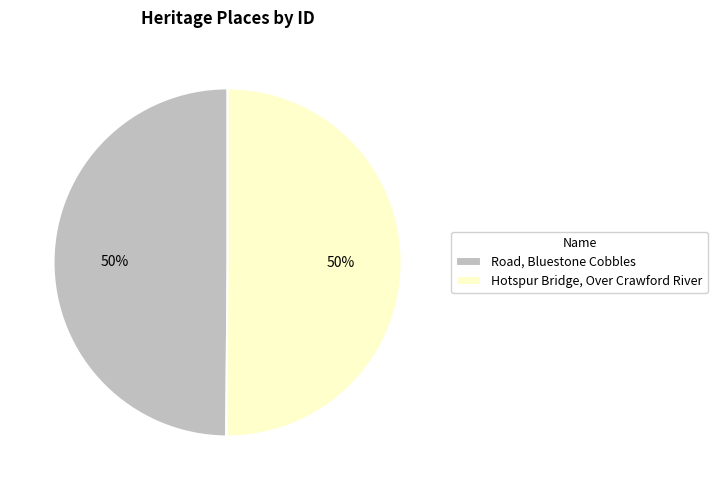

True or false: Hotspur Bridge, Over Crawford River accounts for 50% of the total.

True